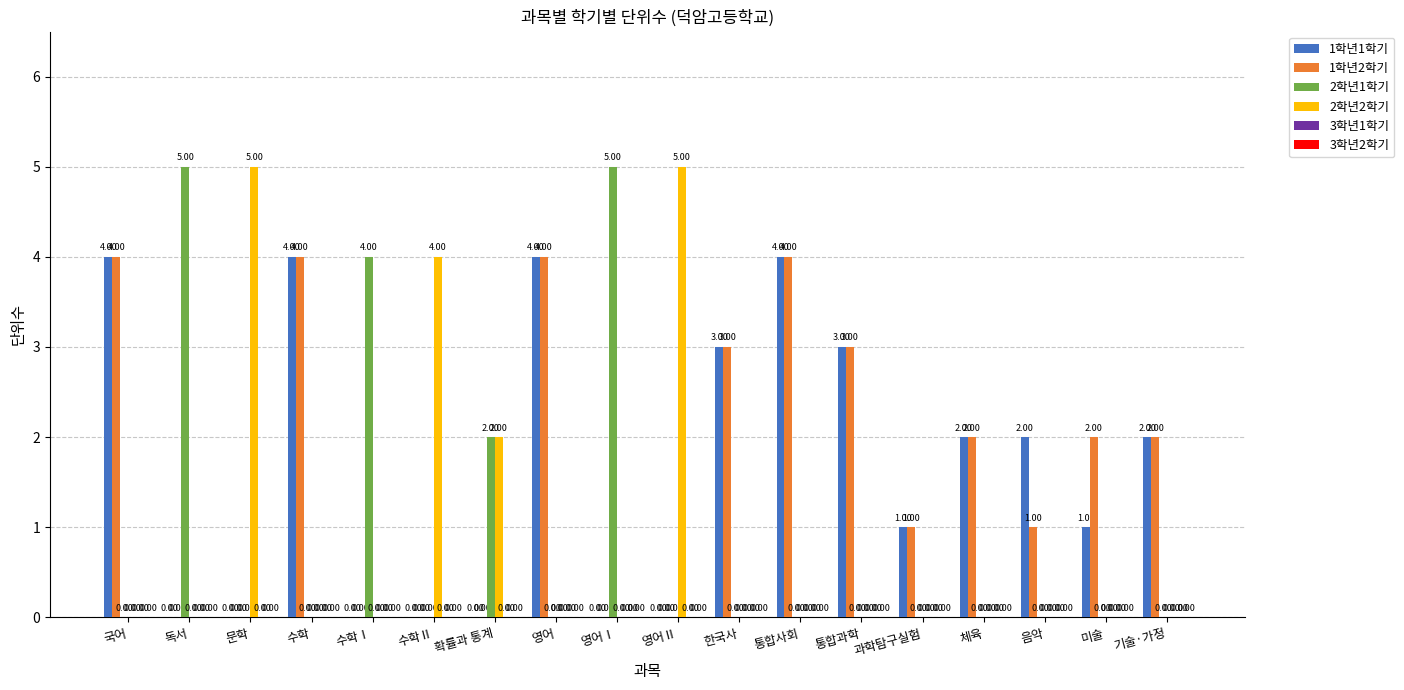

How many groups of bars are there?

18